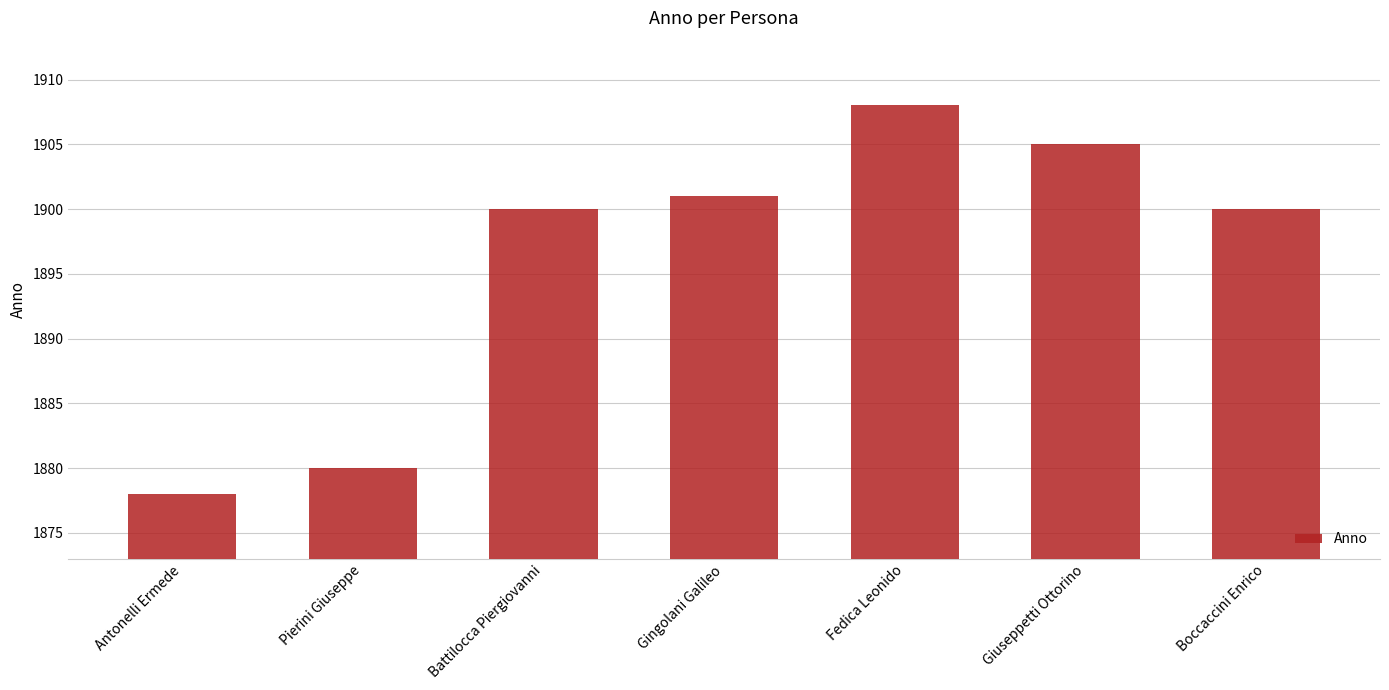

What is the label of the 7th bar from the right?

Antonelli Ermede